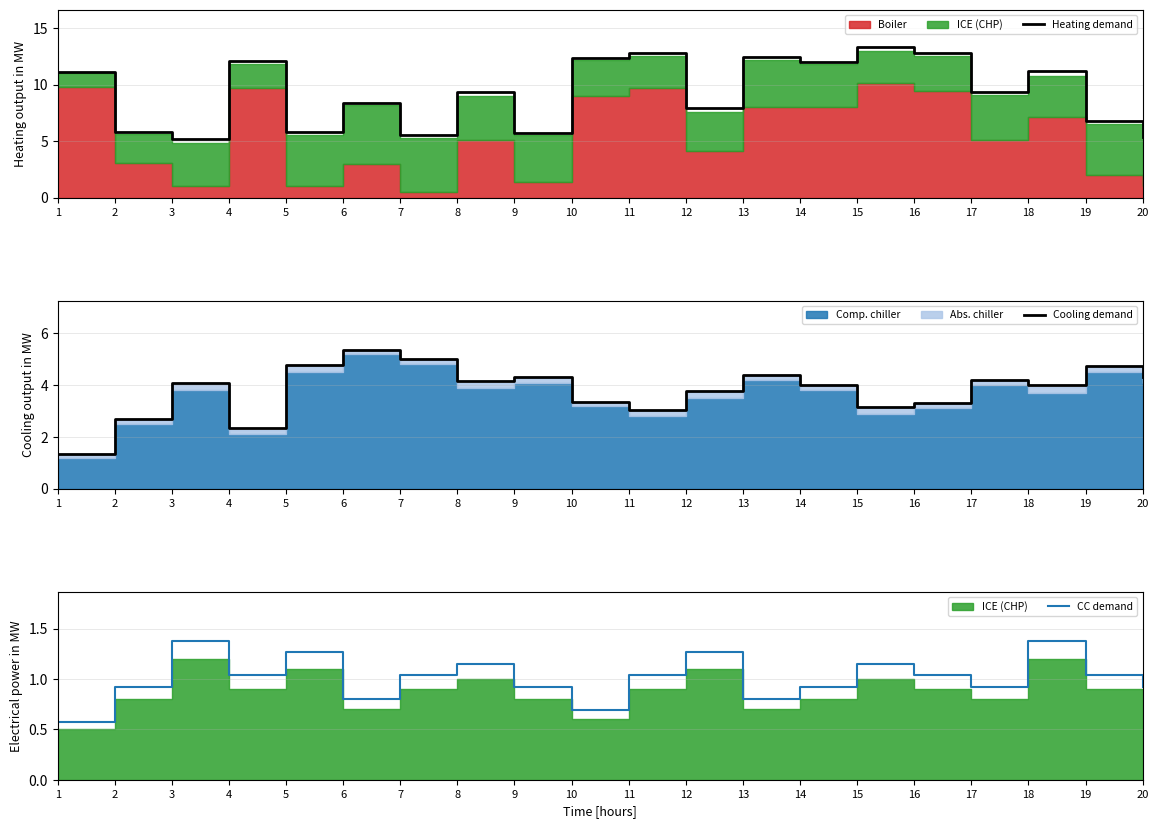

Which series changed the most between 3 and 9?

Heating demand